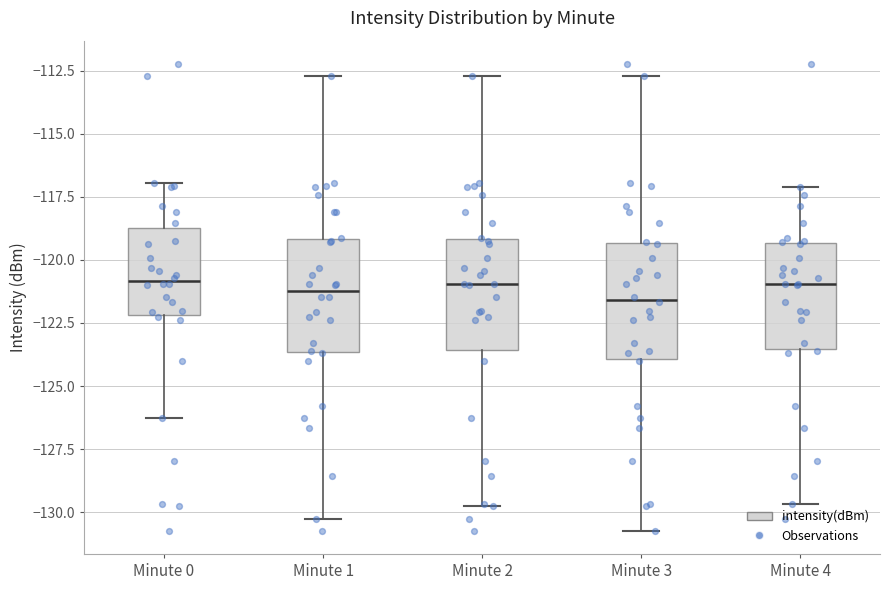

Where does the upper whisker of the box for Minute 1 end on the y-axis? The values are not printed on the chart, so give them approximately, as read against the axis.

-112.5